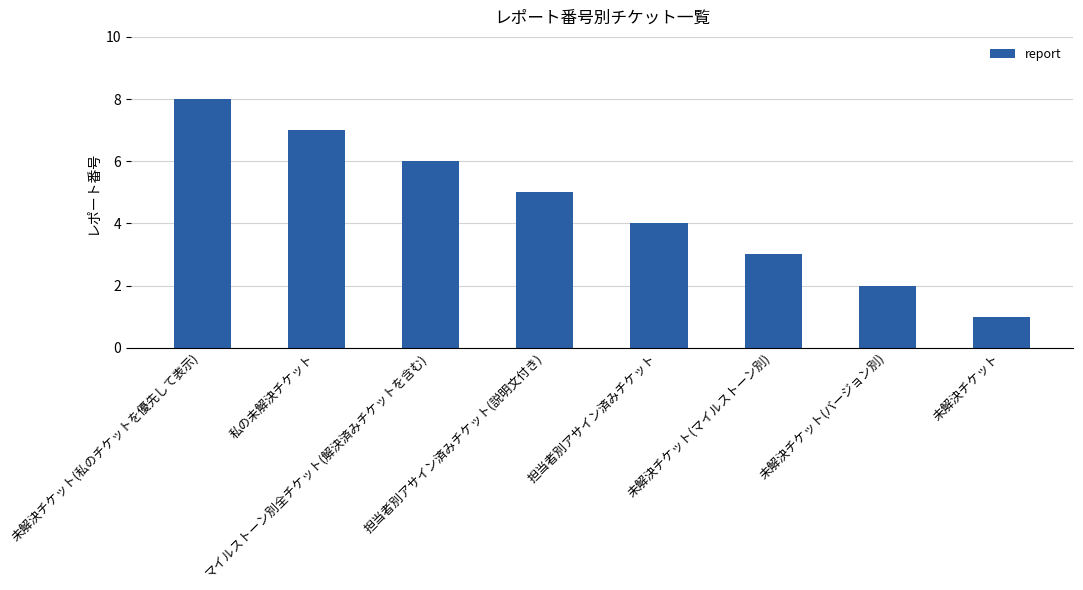

How many data points are less than 5?

4